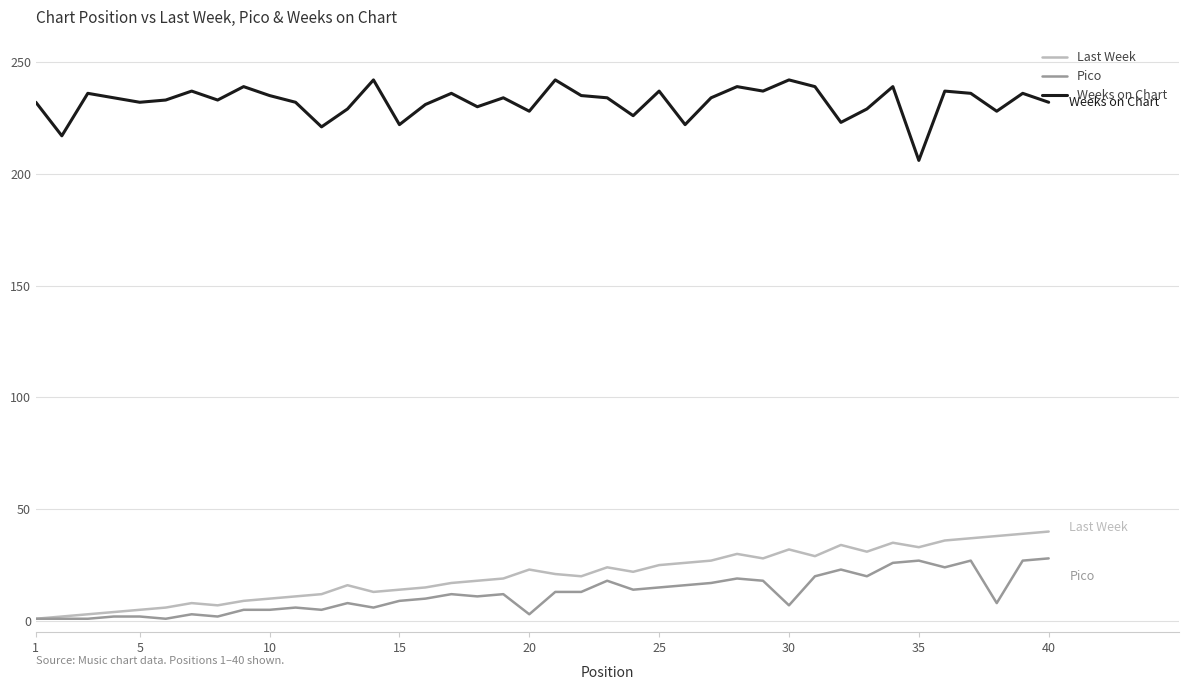

Which series has the largest total across all categories?

Weeks on Chart